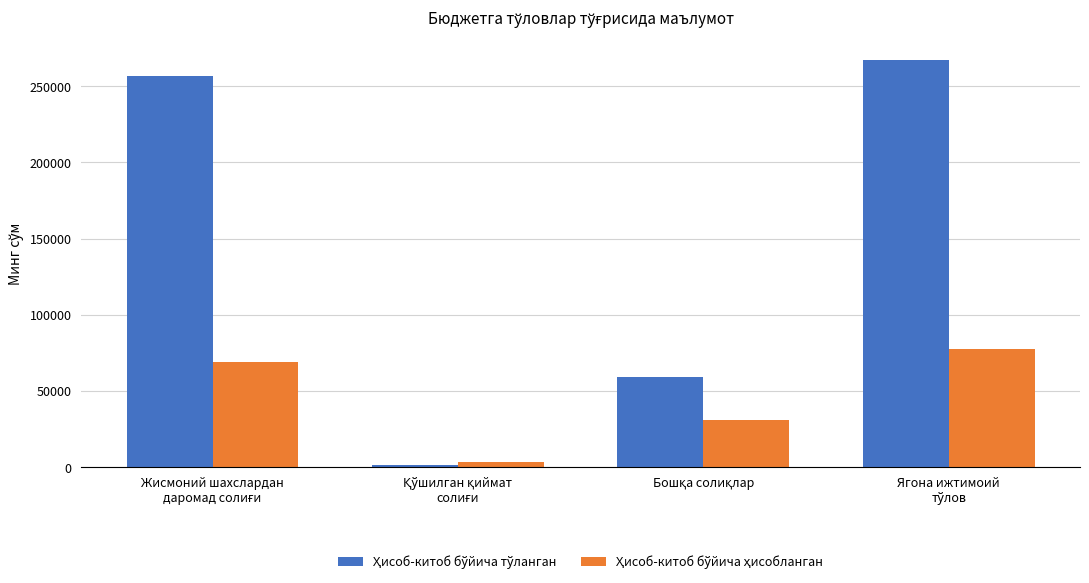

At how many categories does at least one series exceed 55006?

3